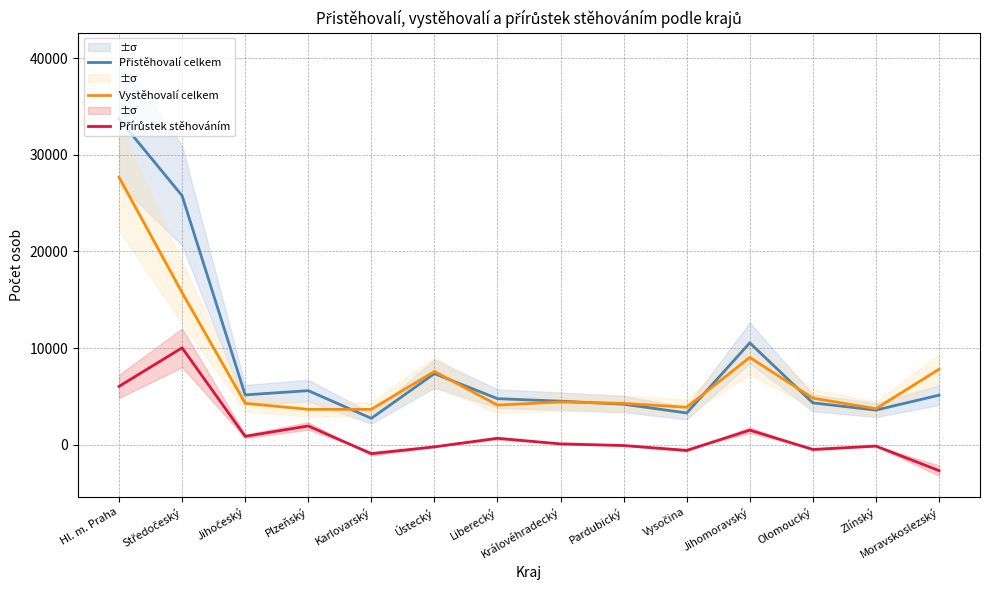

What is the label of the 6th point from the left?

Ústecký